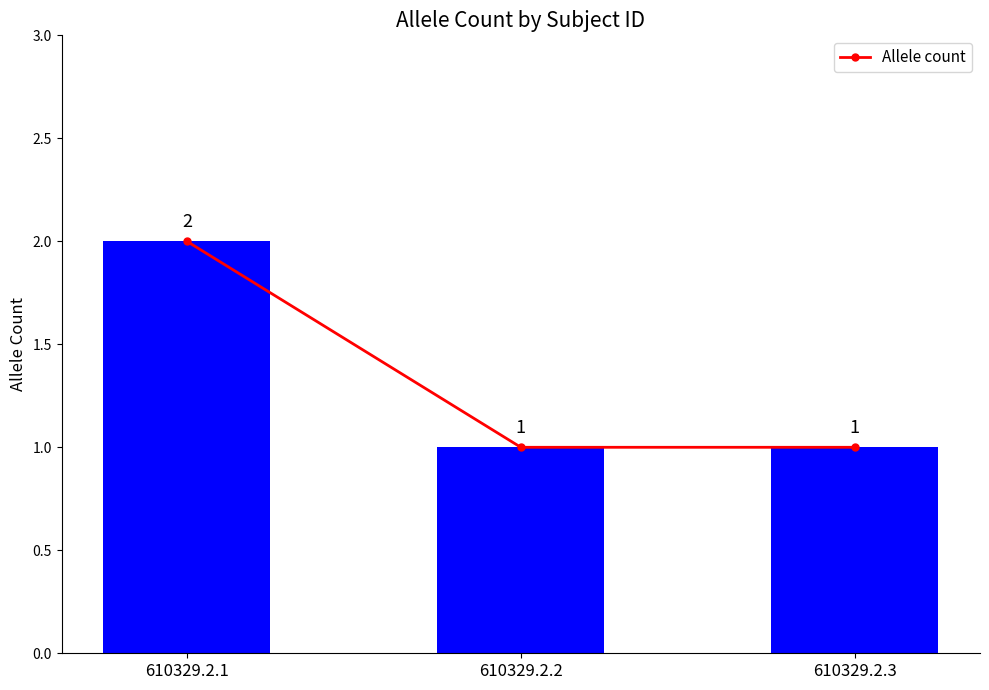

Which category has the highest value across all series?

610329.2.1